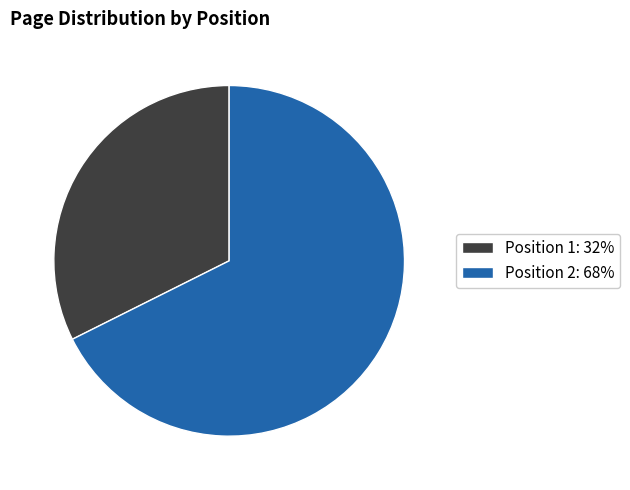

What is the largest slice in the pie chart?

Position 2: 68%